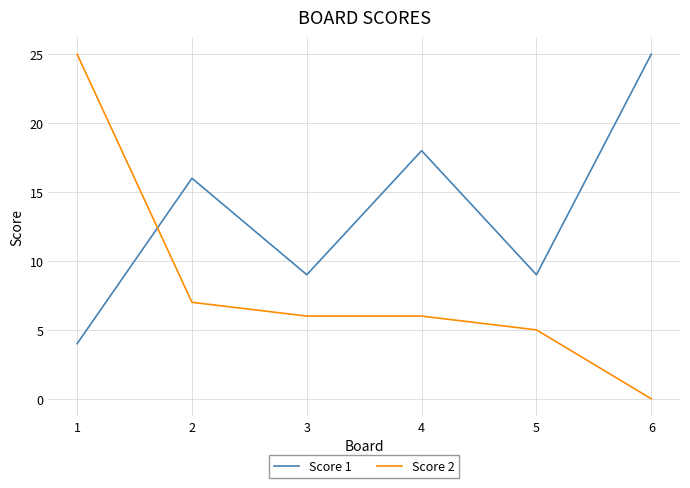

Which category has the lowest value in the Score 1 series?

1